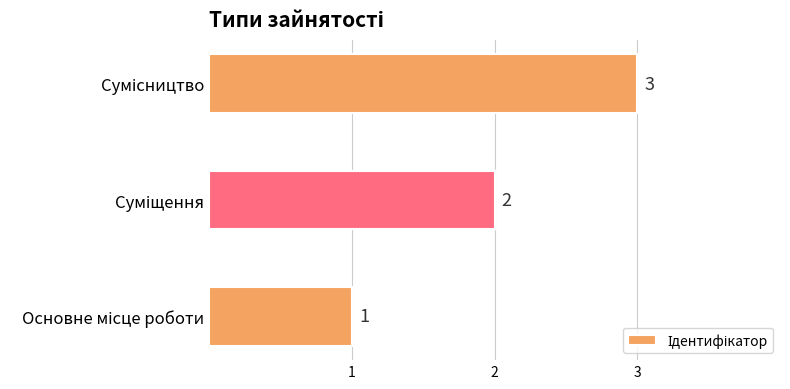

What is the greatest value displayed?

3